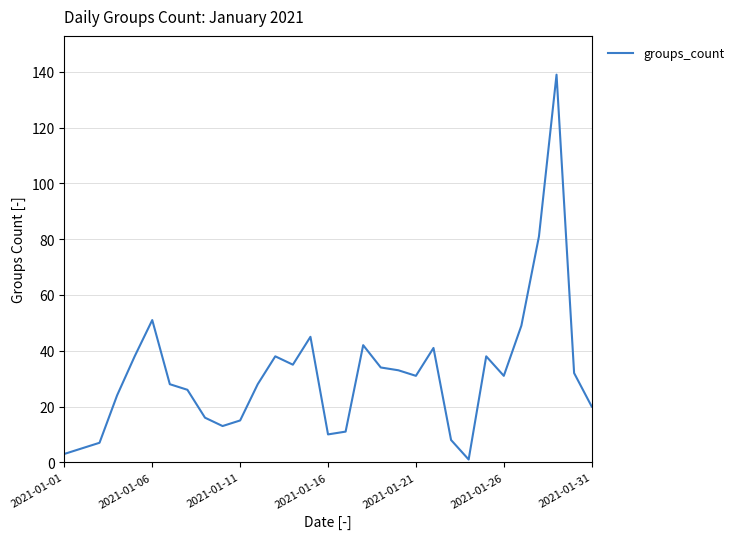

What is the maximum value shown in the chart?

139